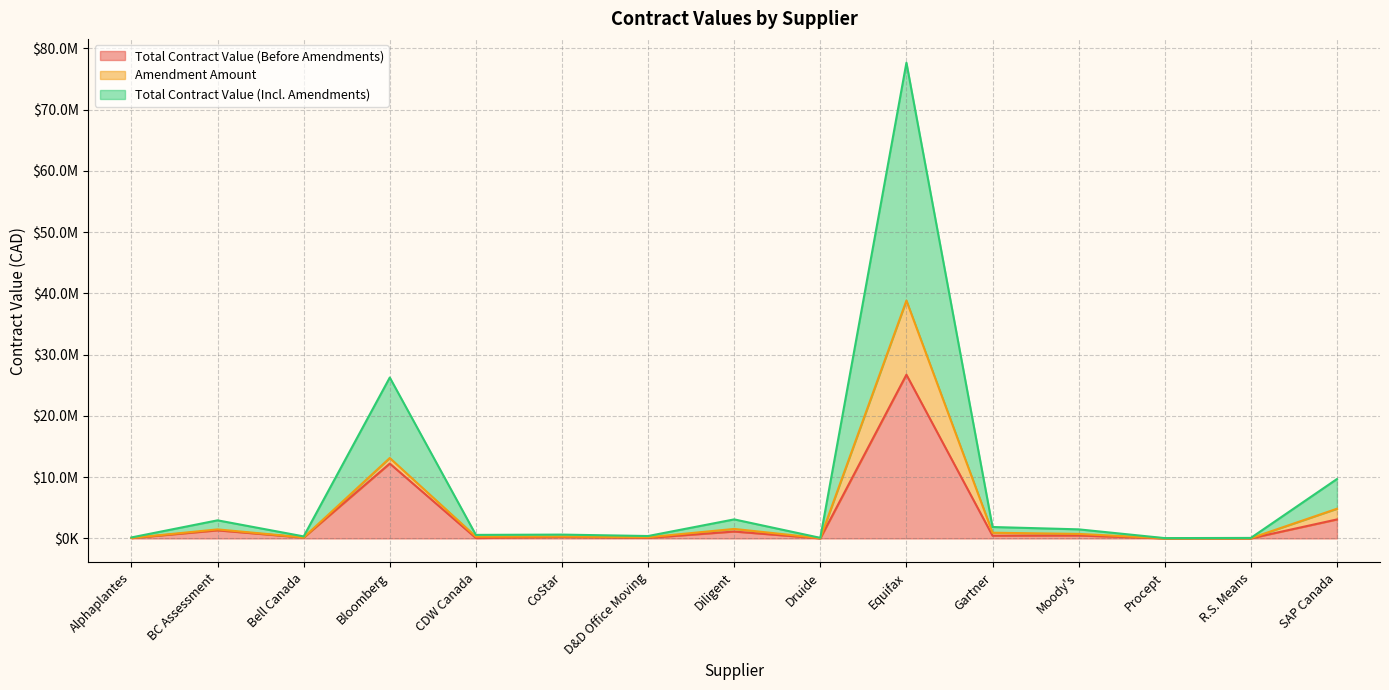

True or false: Total Contract Value (Before Amendments) and Total Contract Value (Incl. Amendments) cross at least once.

False